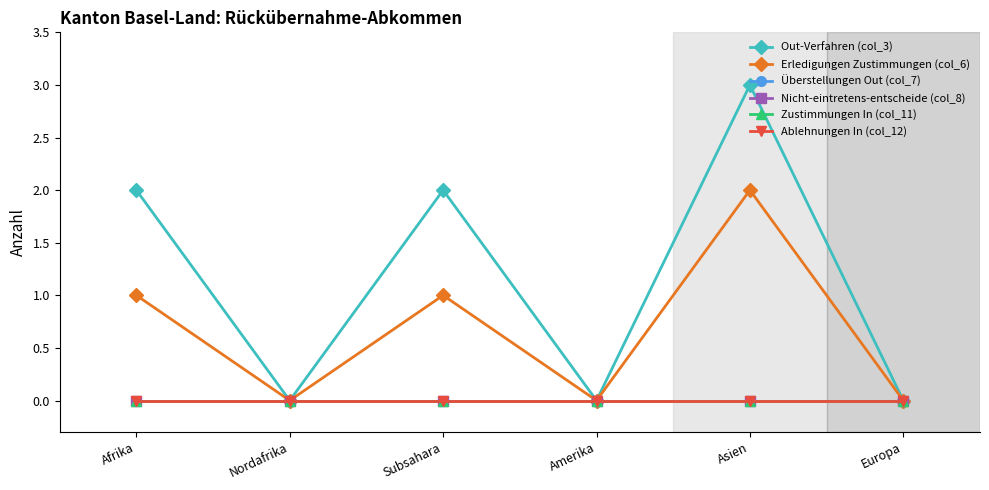

What is the greatest value displayed?

3